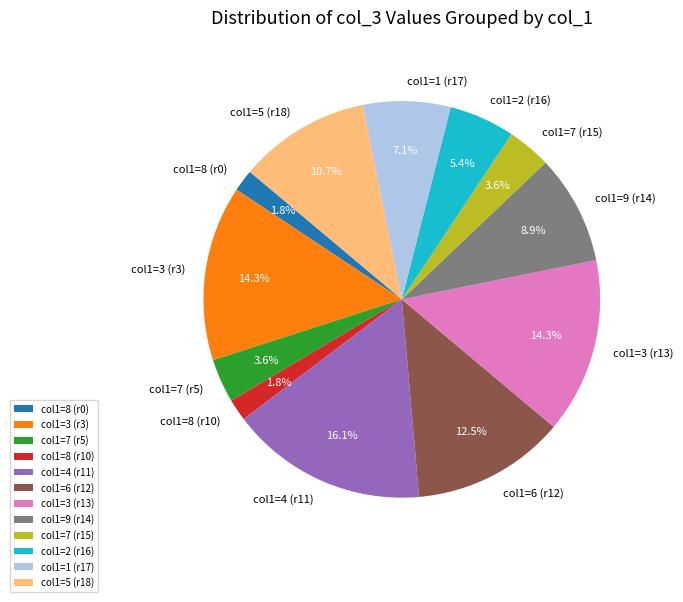

Combined, do col1=8 (r10) and col1=3 (r3) account for over 50%?

No